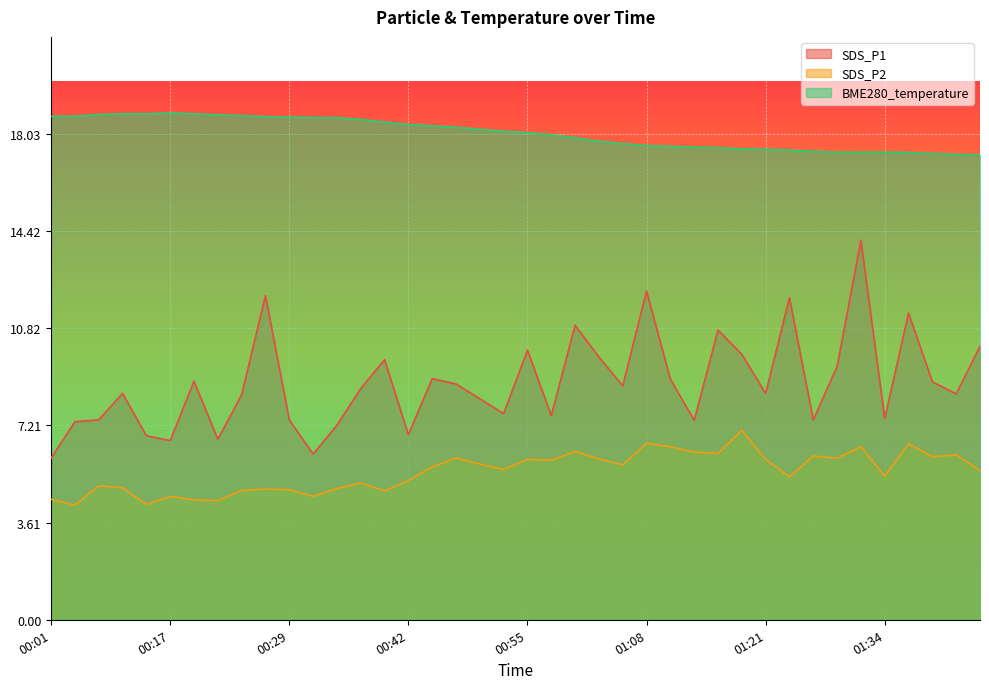

Reading left to right, what are all the values shown in this chart?

SDS_P1: 6.0	7.3	7.4	8.4	6.8	6.7	8.8	6.7	8.3	12.0	7.4	6.2	7.2	8.6	9.7	6.9	8.9	8.8	8.2	7.7	10.0	7.6	10.9	9.8	8.7	12.2	8.9	7.4	10.8	9.8	8.4	11.9	7.4	9.4	14.1	7.5	11.4	8.8	8.4	10.2
SDS_P2: 4.5	4.2	5.0	4.9	4.3	4.6	4.5	4.4	4.8	4.8	4.8	4.6	4.9	5.1	4.8	5.2	5.7	6.0	5.8	5.6	6.0	5.9	6.2	6.0	5.8	6.5	6.4	6.2	6.2	7.0	6.0	5.3	6.1	6.0	6.4	5.3	6.5	6.0	6.1	5.5
BME280_temperature: 18.7	18.7	18.8	18.8	18.8	18.8	18.8	18.7	18.7	18.7	18.6	18.6	18.6	18.6	18.5	18.4	18.3	18.3	18.2	18.1	18.1	18.0	17.9	17.8	17.7	17.6	17.6	17.5	17.5	17.5	17.5	17.4	17.4	17.4	17.4	17.4	17.3	17.3	17.3	17.2